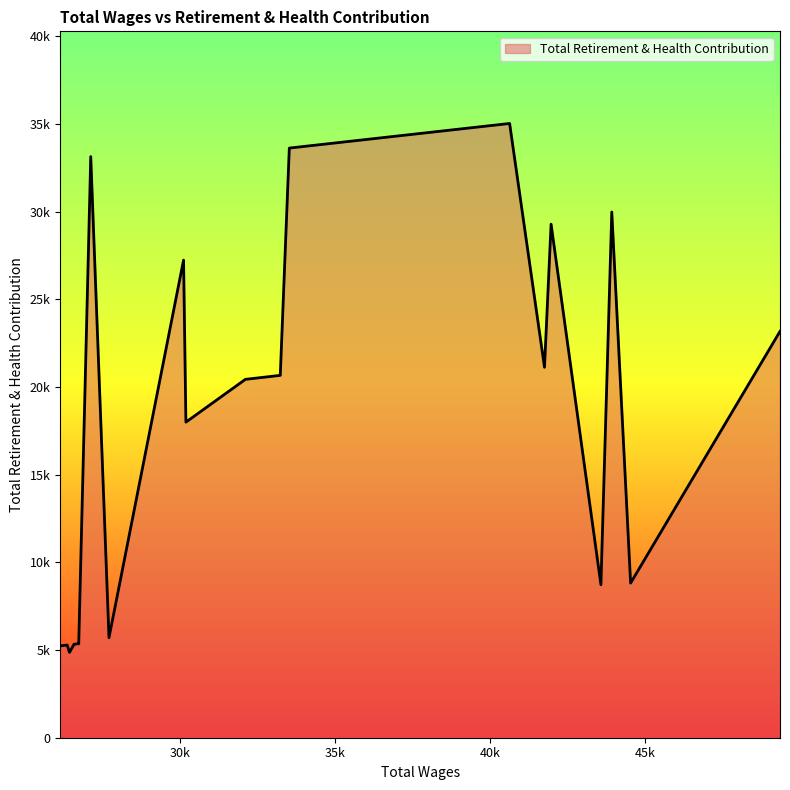

Where is the data nearest to the value 19942?

32105